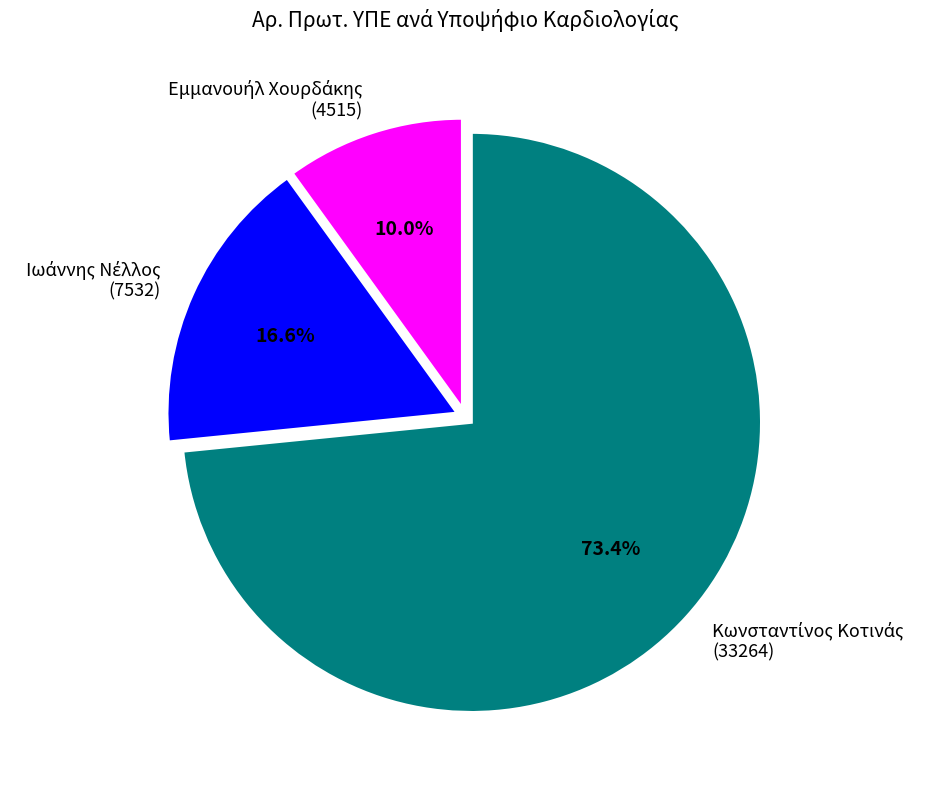

Is there any slice that represents more than half of the pie?

Yes